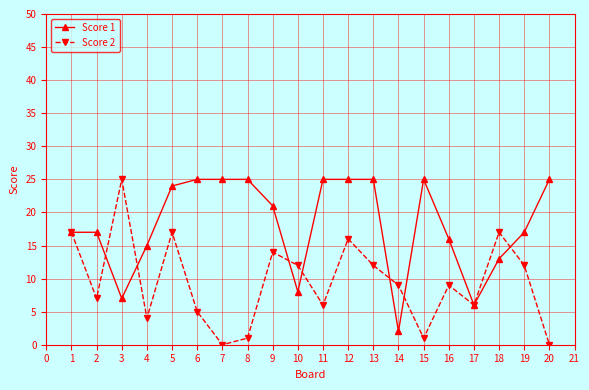

Does the chart display data point markers on the line(s)?

Yes